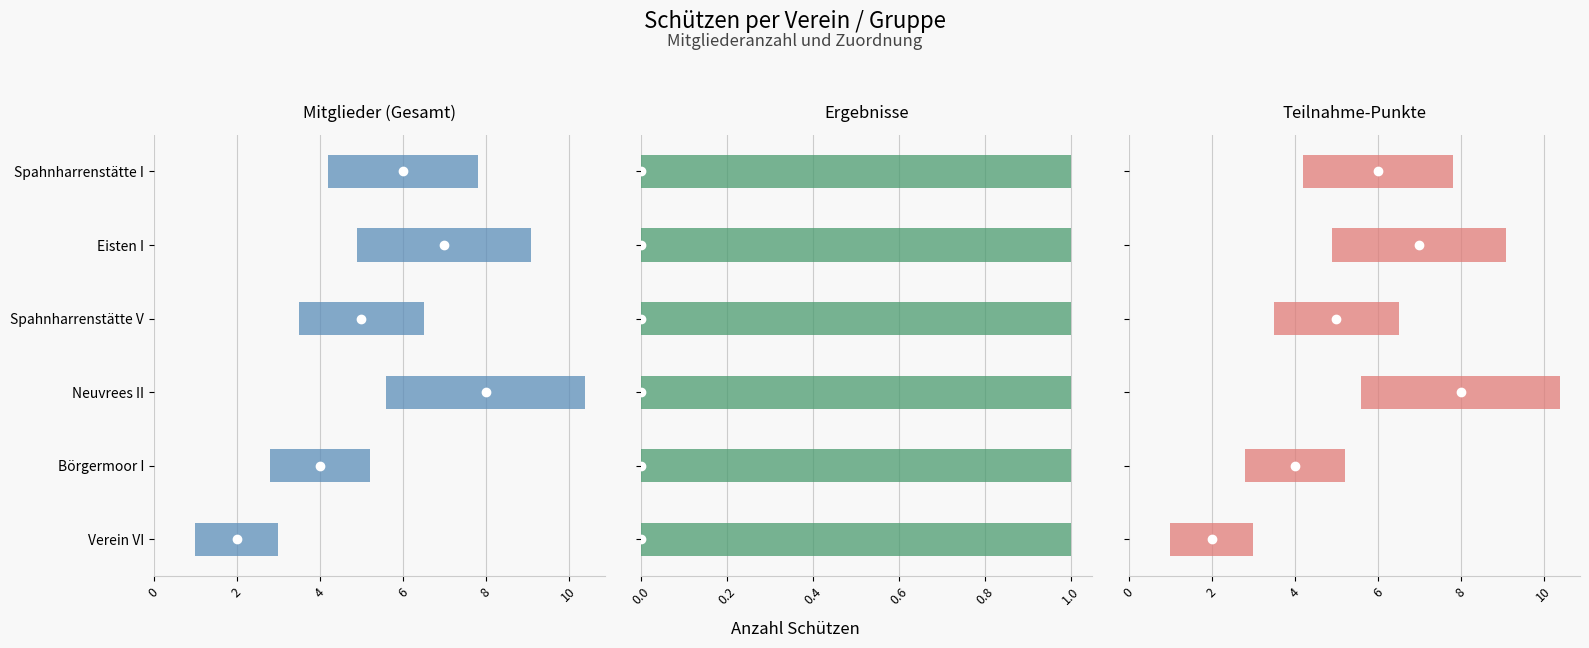

Is the value of Verein 5 (wins) at Spahnharrenstätte I greater than the value of Verein 3 (wins) at Eisten I?

No